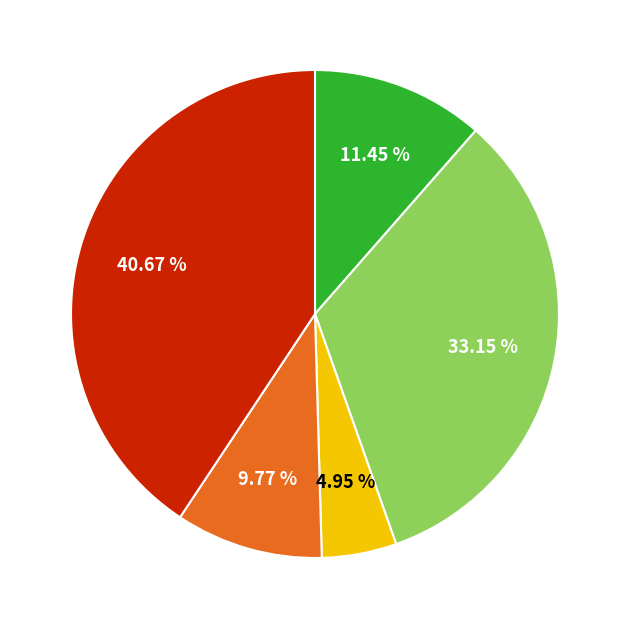

Does any single category account for the majority?

No